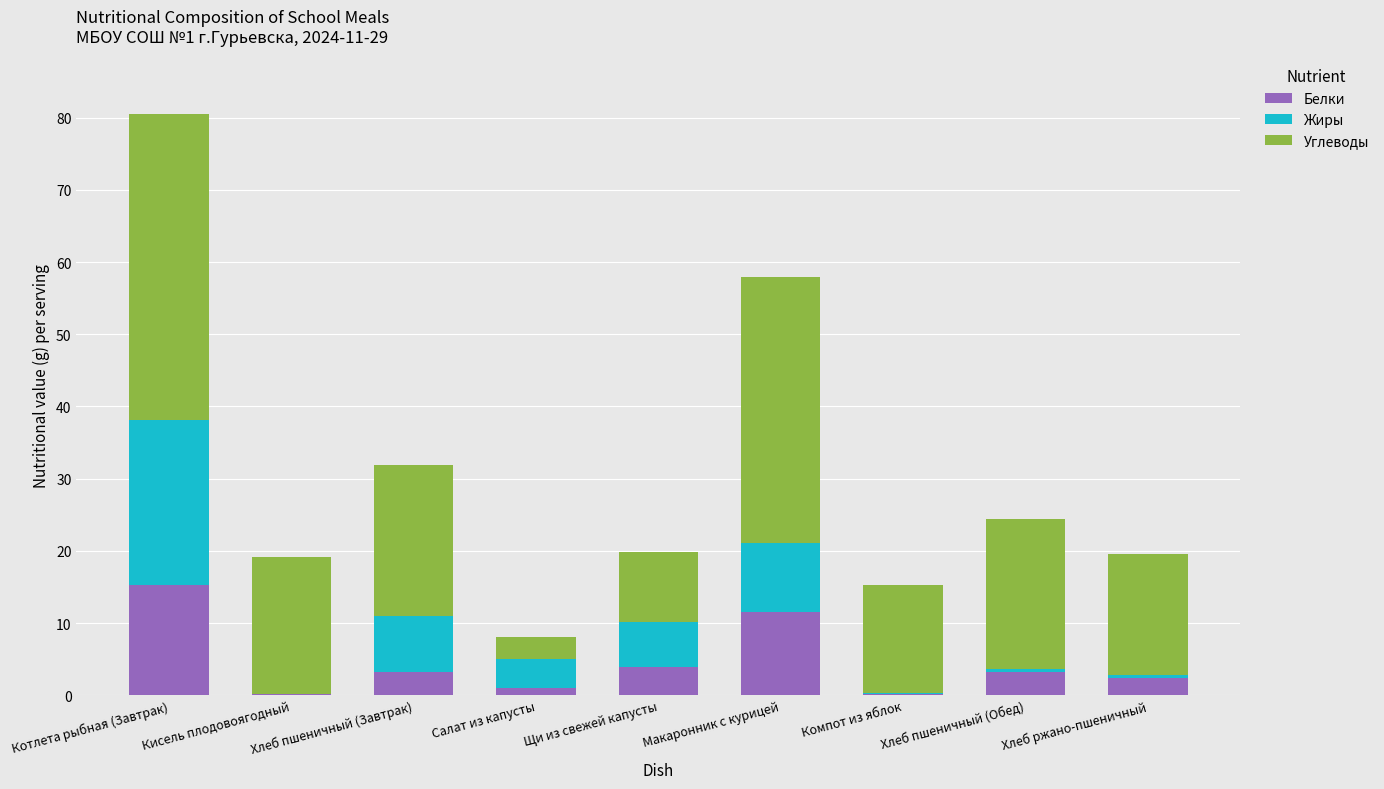

At which category is the sum across all series the highest?

Котлета рыбная (Завтрак)